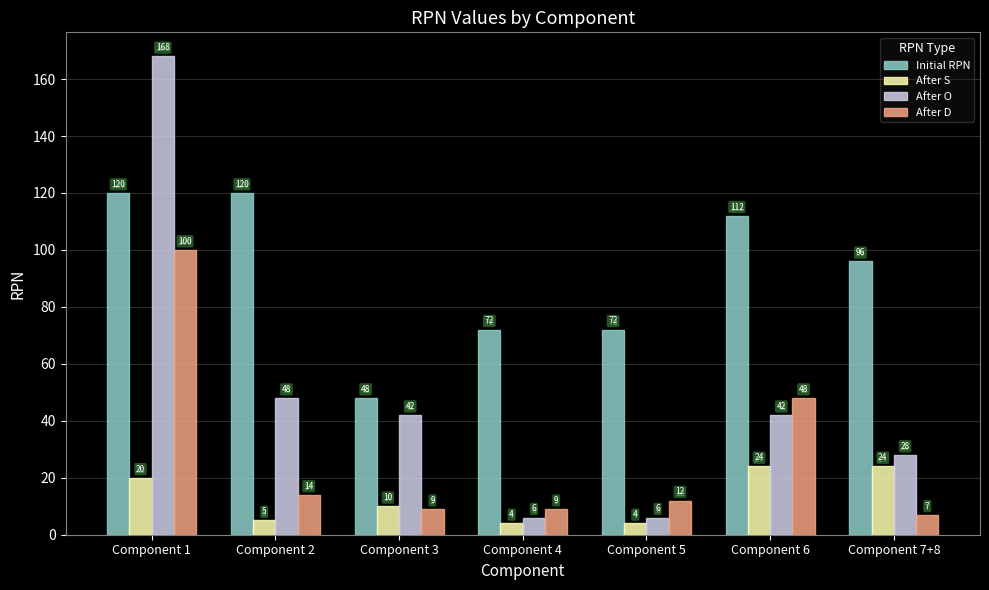

What is the label of the 5th bar from the left?

Component 5